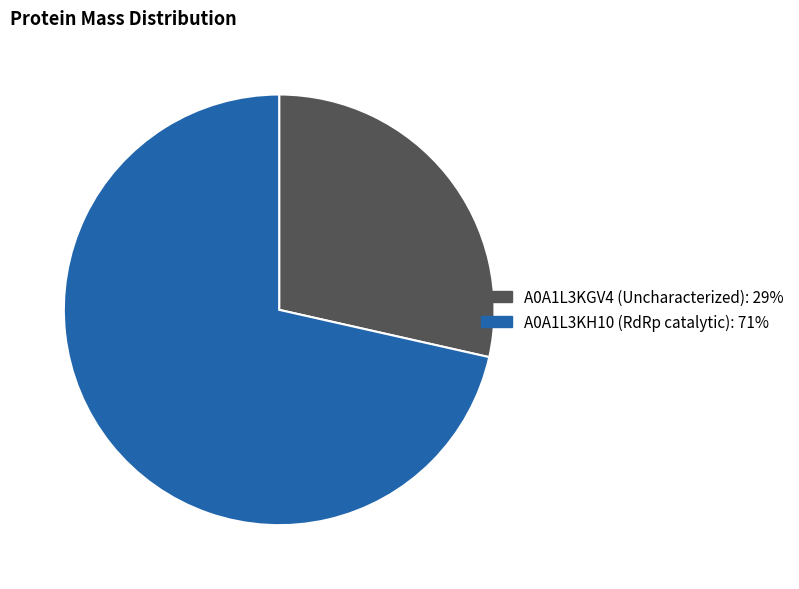

Rank the categories by value from lowest to highest.

A0A1L3KGV4 (Uncharacterized), A0A1L3KH10 (RdRp catalytic)